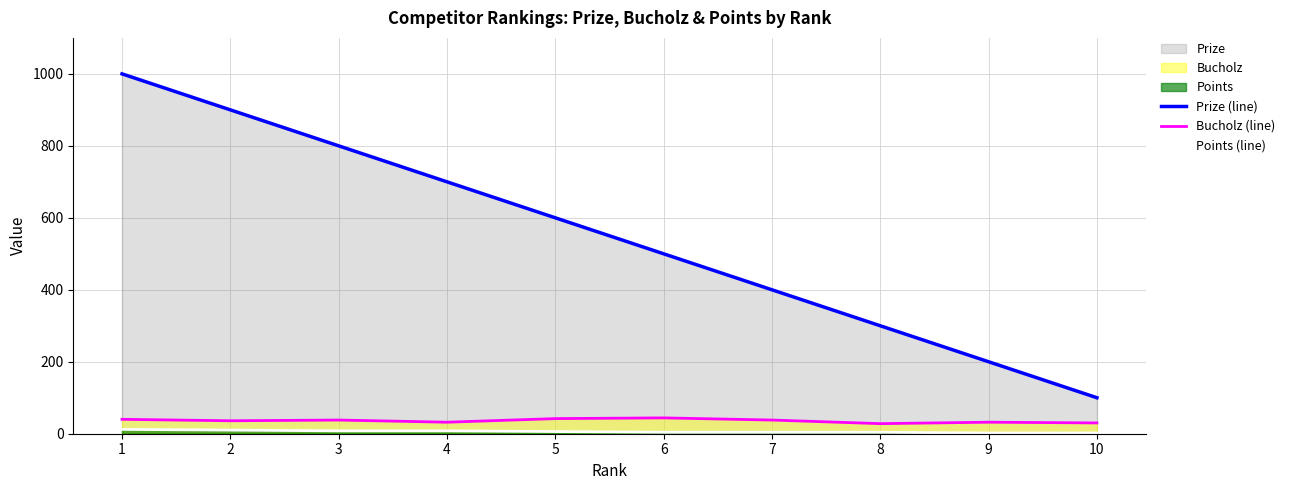

What is the total value across all series at 5?

648